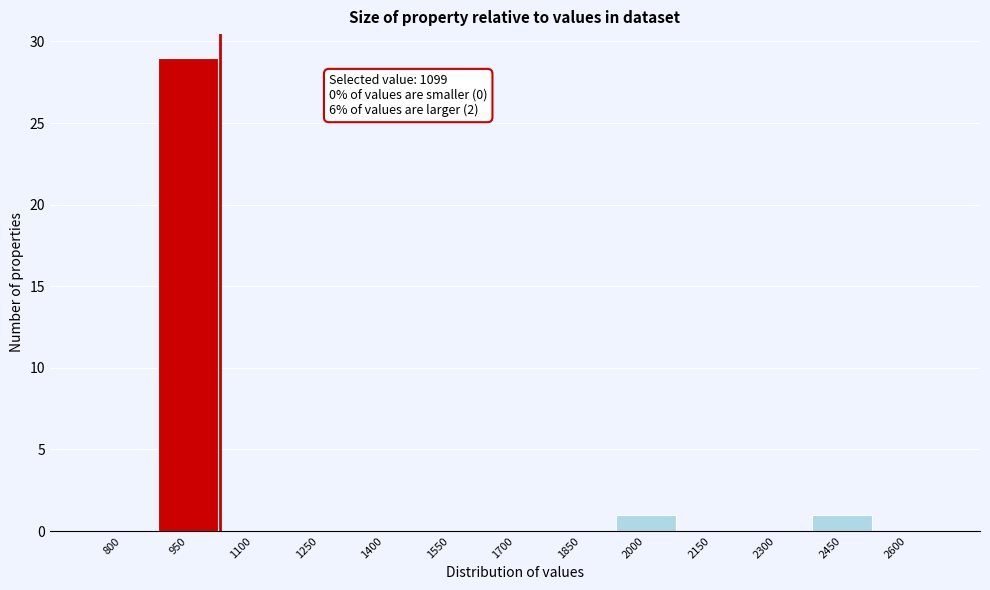

Reading left to right, what are all the values shown in this chart?

800=0	950=29	1100=0	1250=0	1400=0	1550=0	1700=0	1850=0	2000=1	2150=0	2300=0	2450=1	2600=0